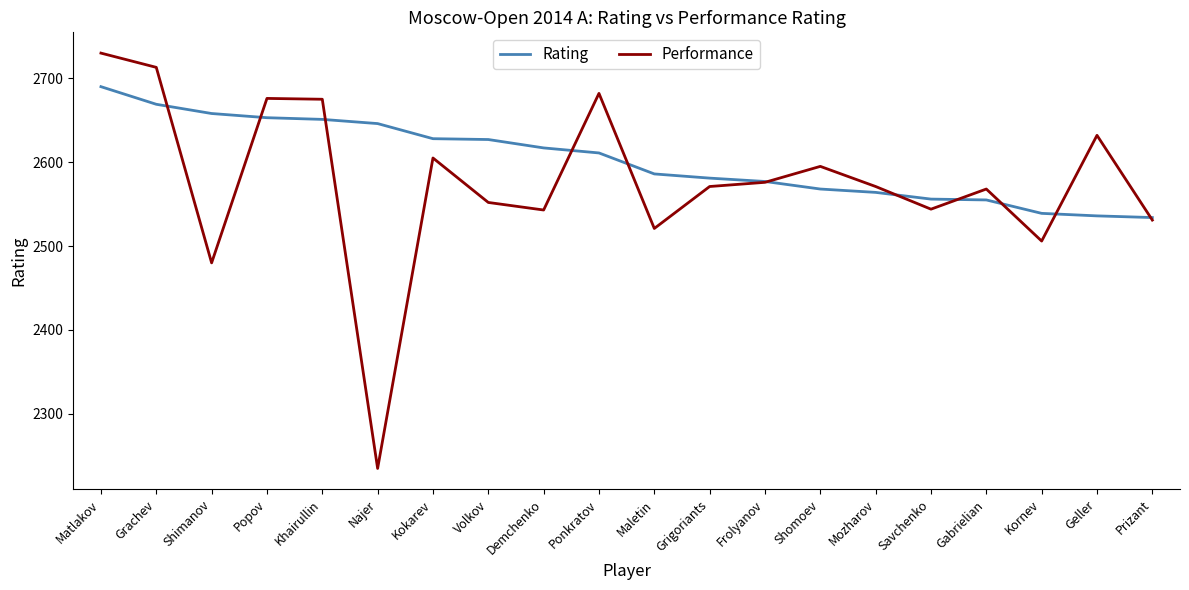

What position from the right is Popov?

17